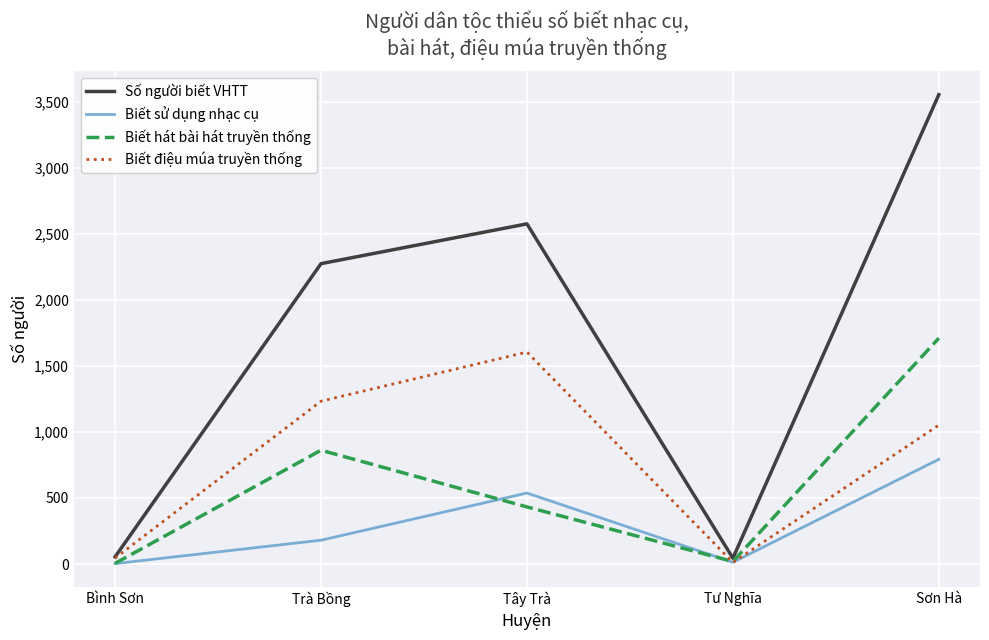

Which series has the largest total across all categories?

Số người biết VHTT